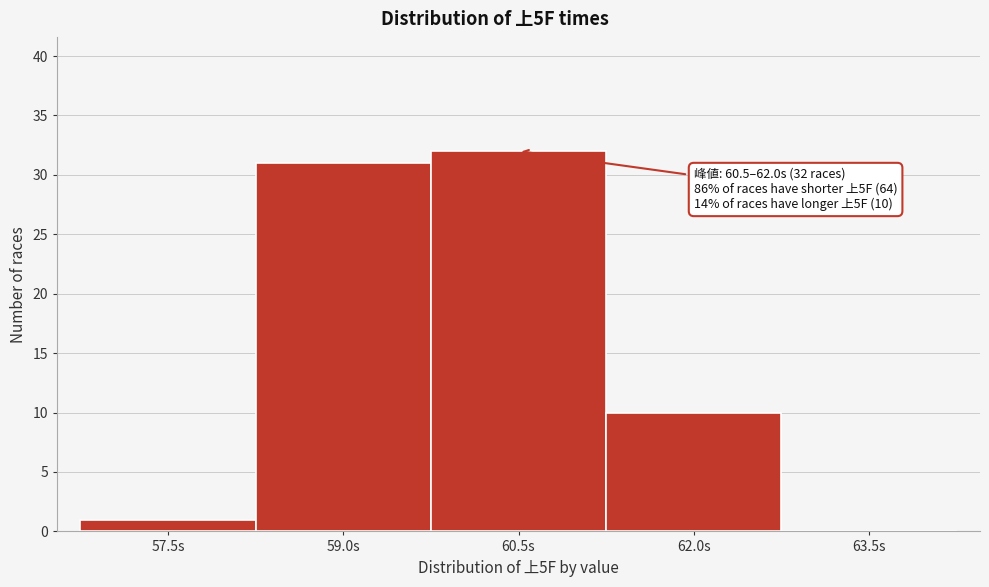

Reading right to left, extract all data points from this chart.

63.5s=0	62.0s=10	60.5s=32	59.0s=31	57.5s=1